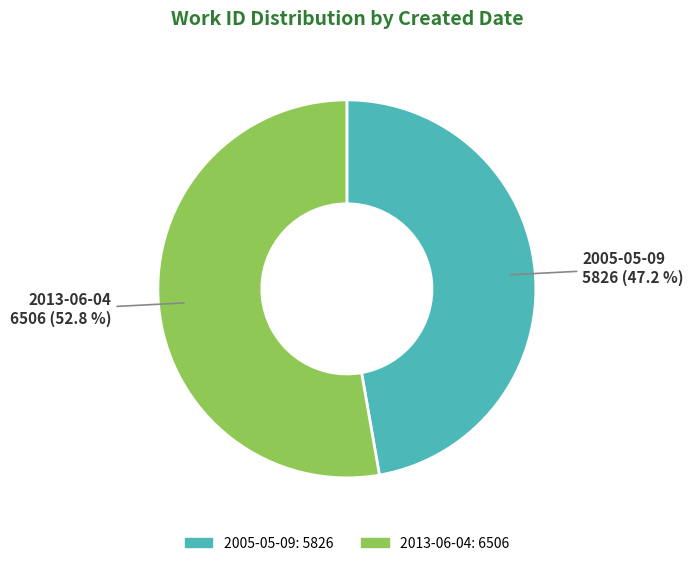

Which has a higher value, 2005-05-09 or 2013-06-04?

2013-06-04